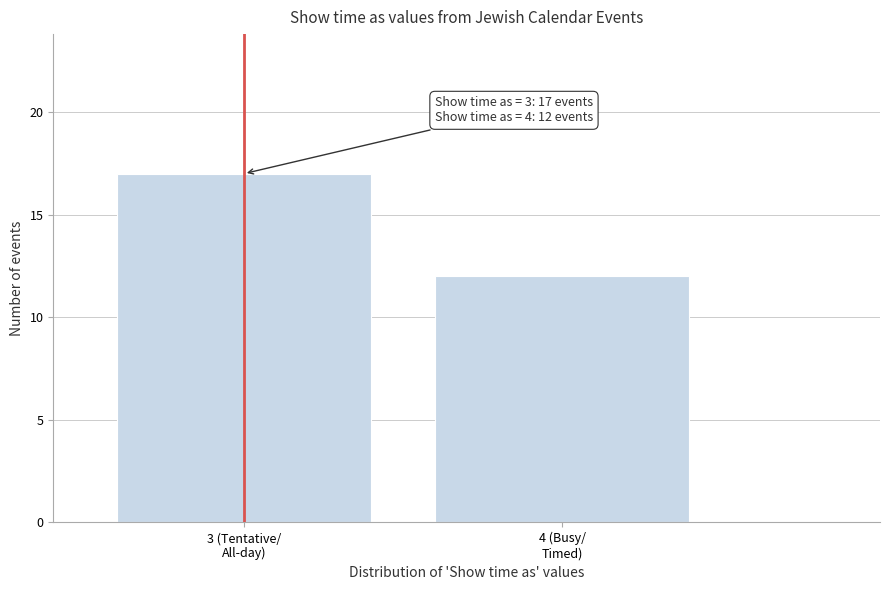

Reading left to right, transcribe all the data shown in this chart.

17	12